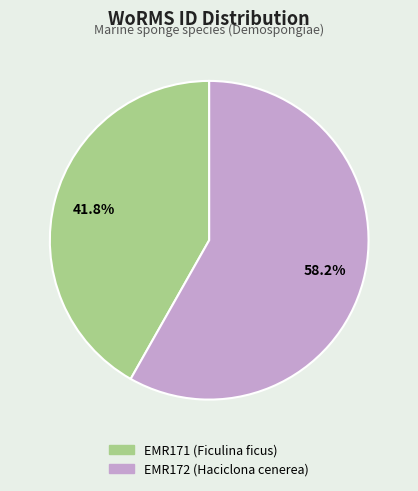

True or false: EMR171 (Ficulina ficus) accounts for 57% of the total.

False